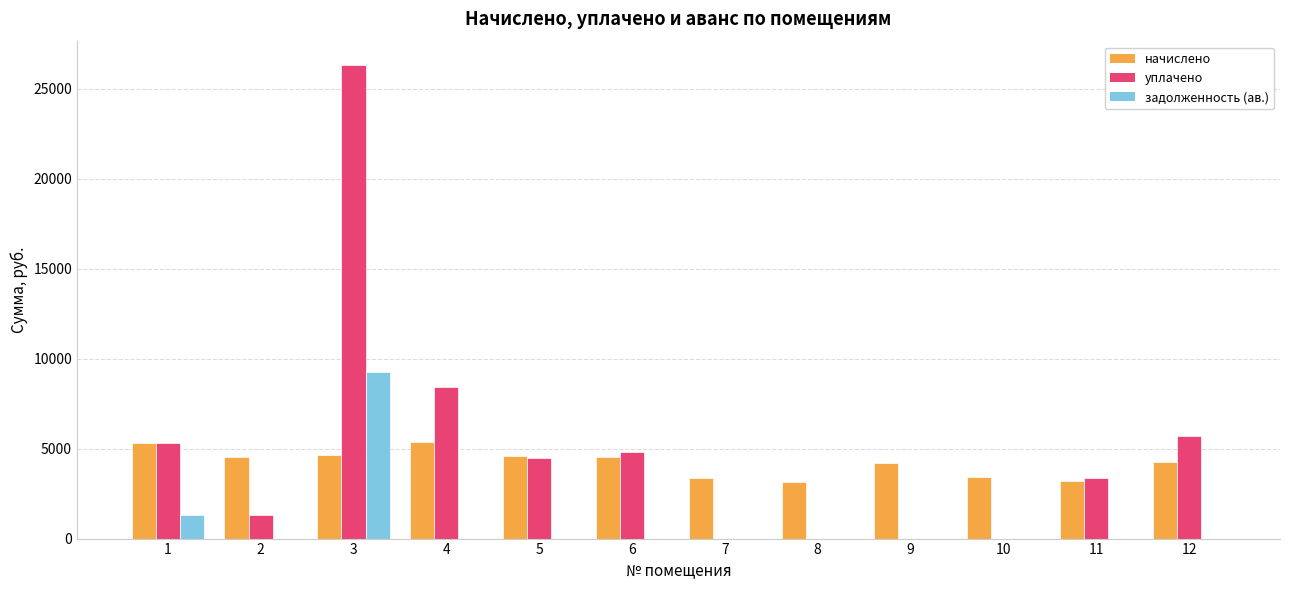

The value of задолженность (ав.) at 10 is 3717.0. True or false?

False